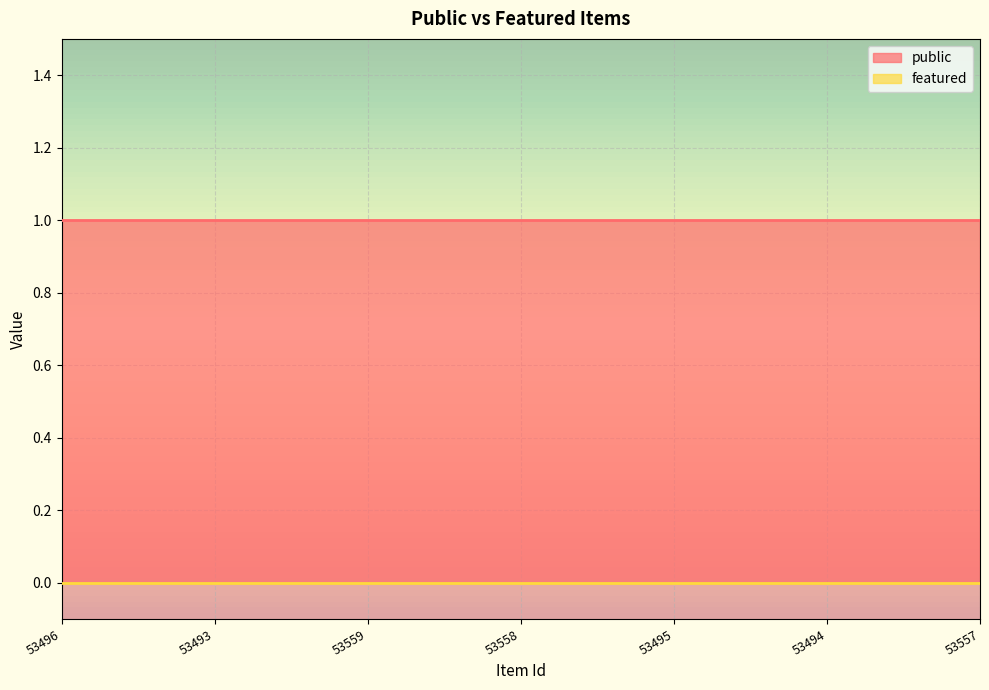

What is the label of the 5th point from the left?

53495